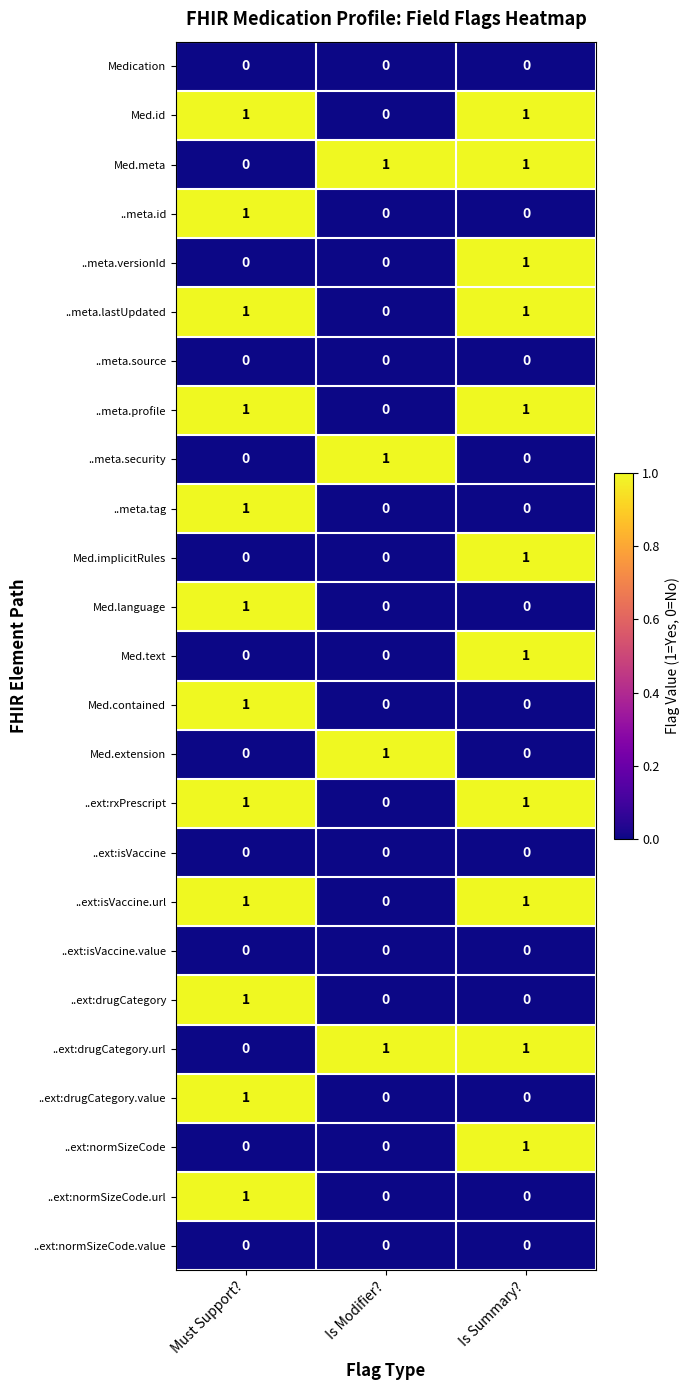

The Med.extension series shows 0 at Must Support?. True or false?

True